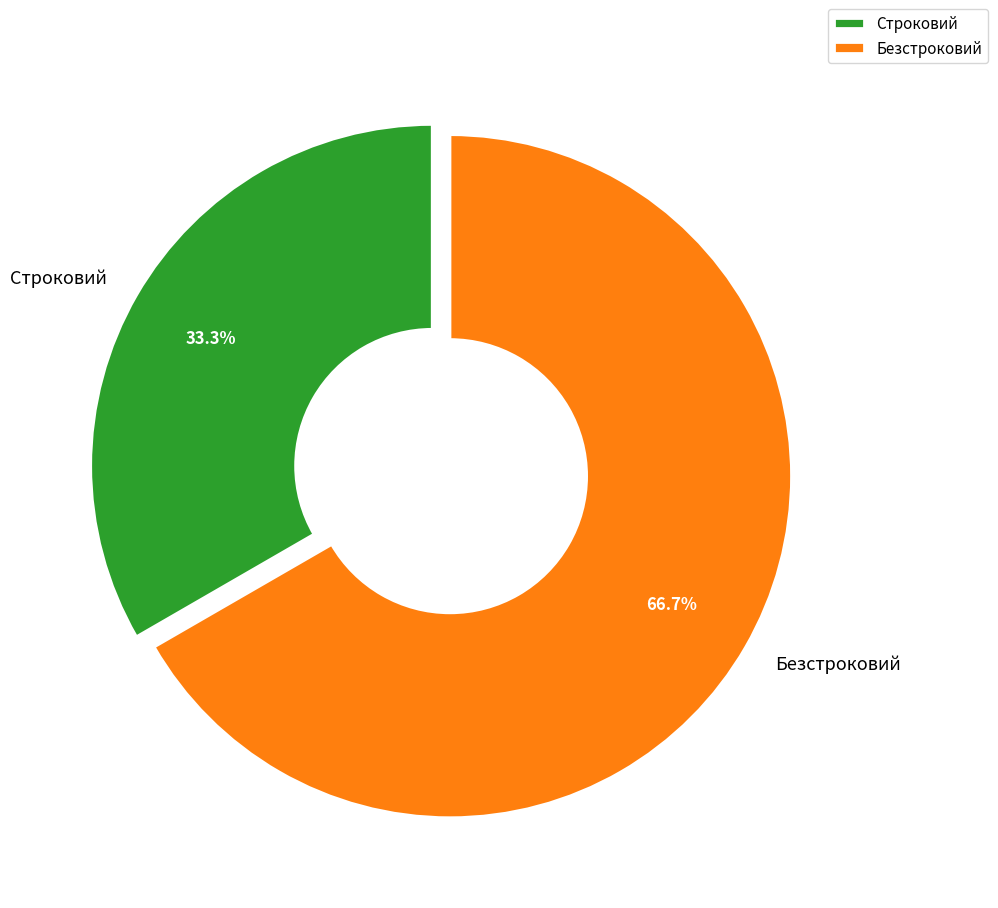

What percentage is the Безстроковий slice, to the nearest percent?

67%